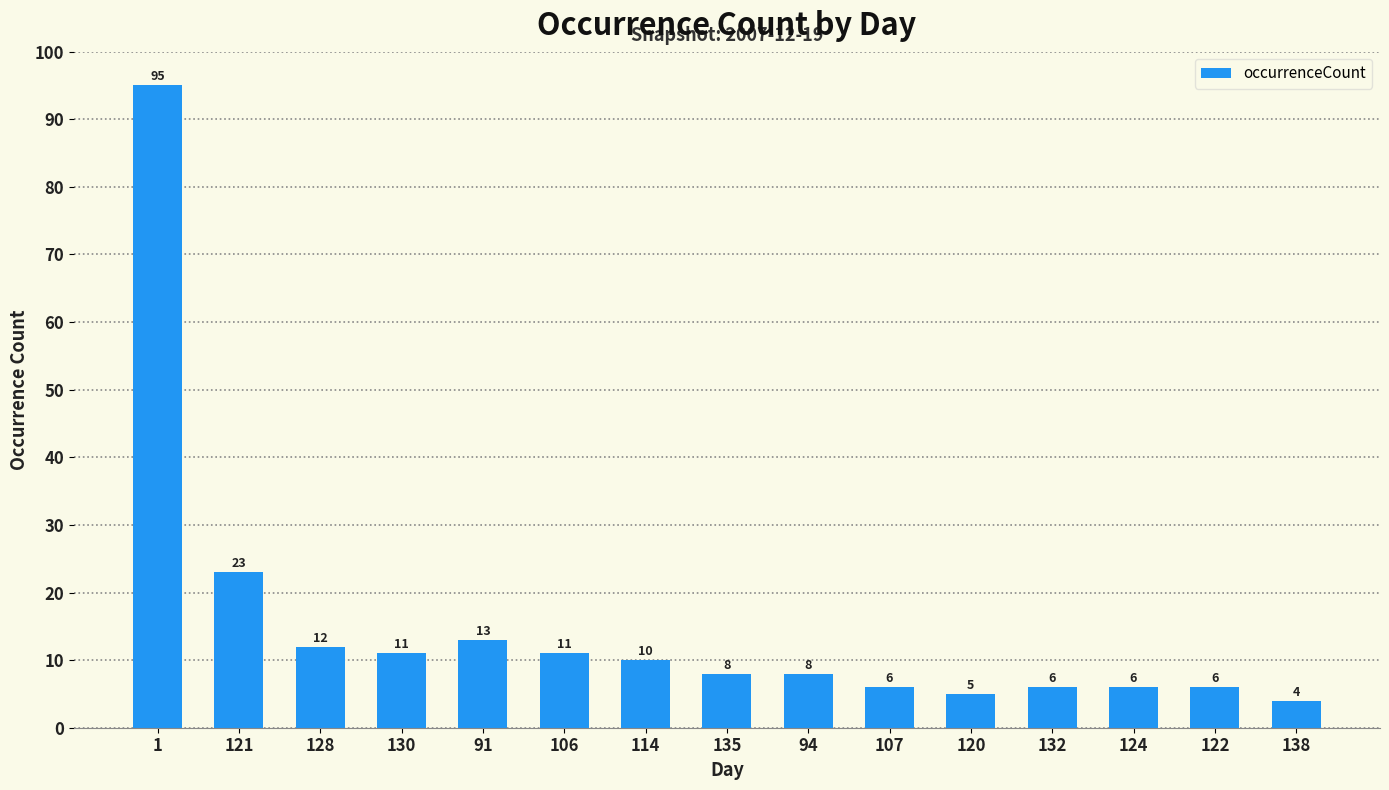

What is the label of the 9th bar from the left?

94